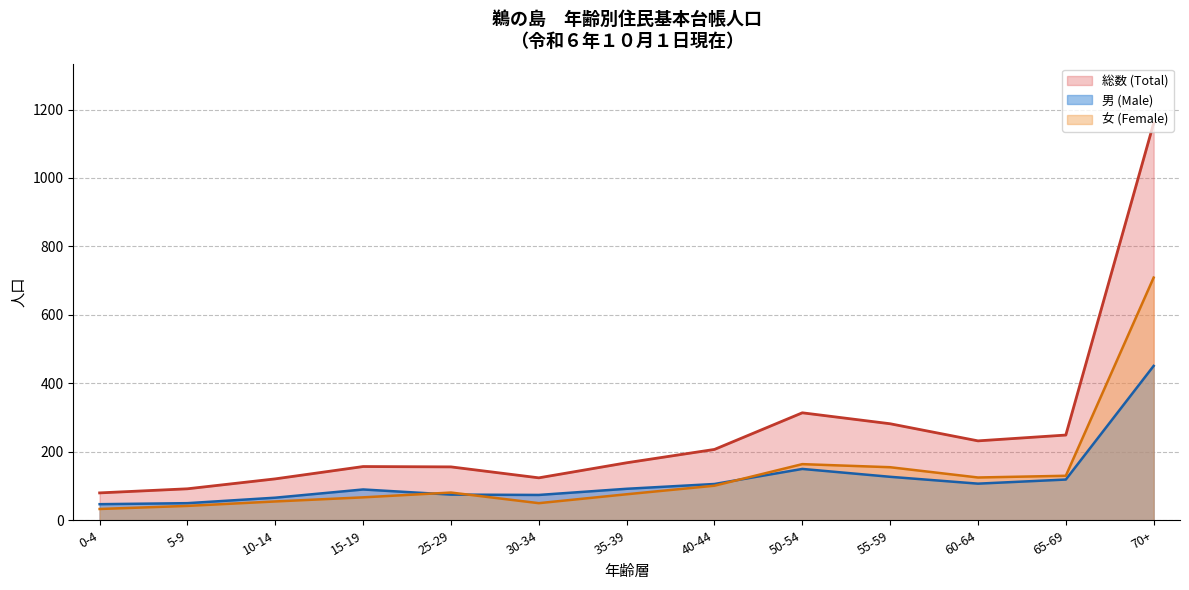

What is the lowest value of the Total series?

80